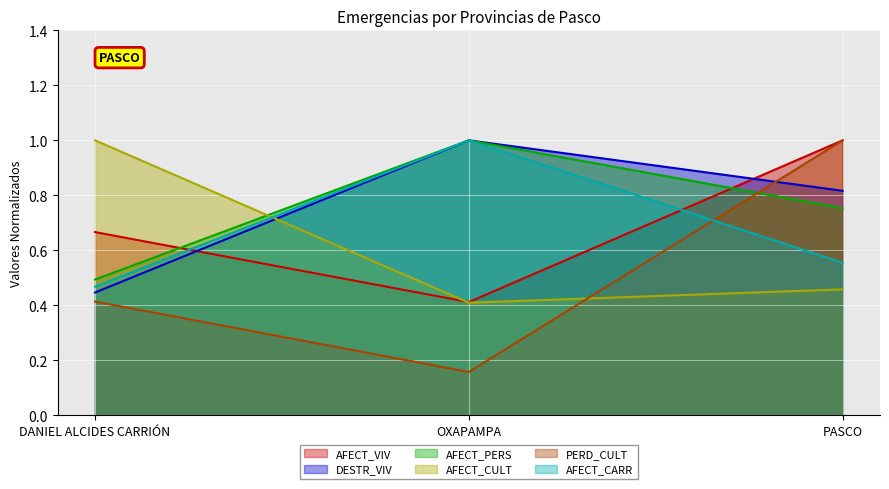

How many lines are shown in the chart?

6